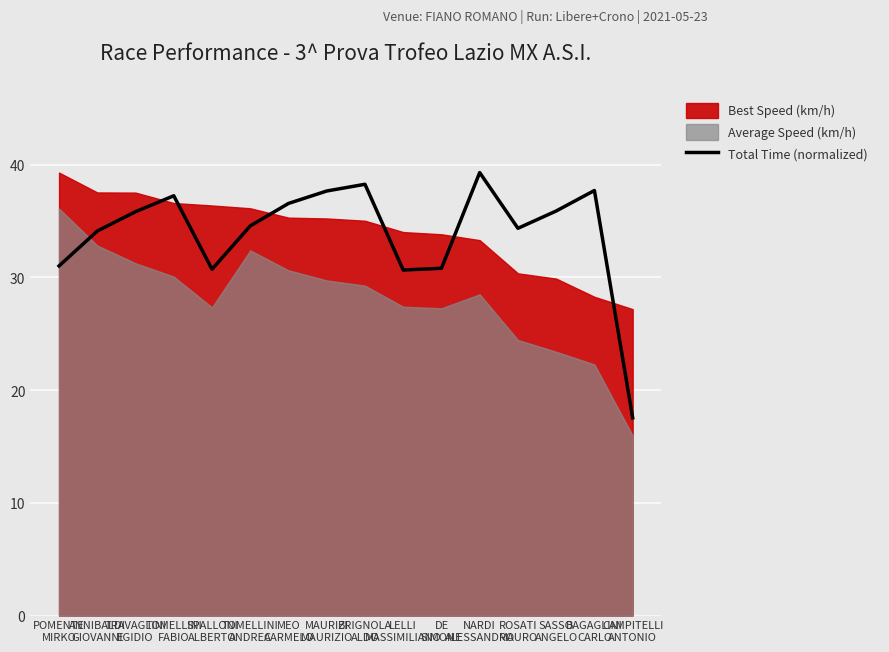

What is the average value?

33.9